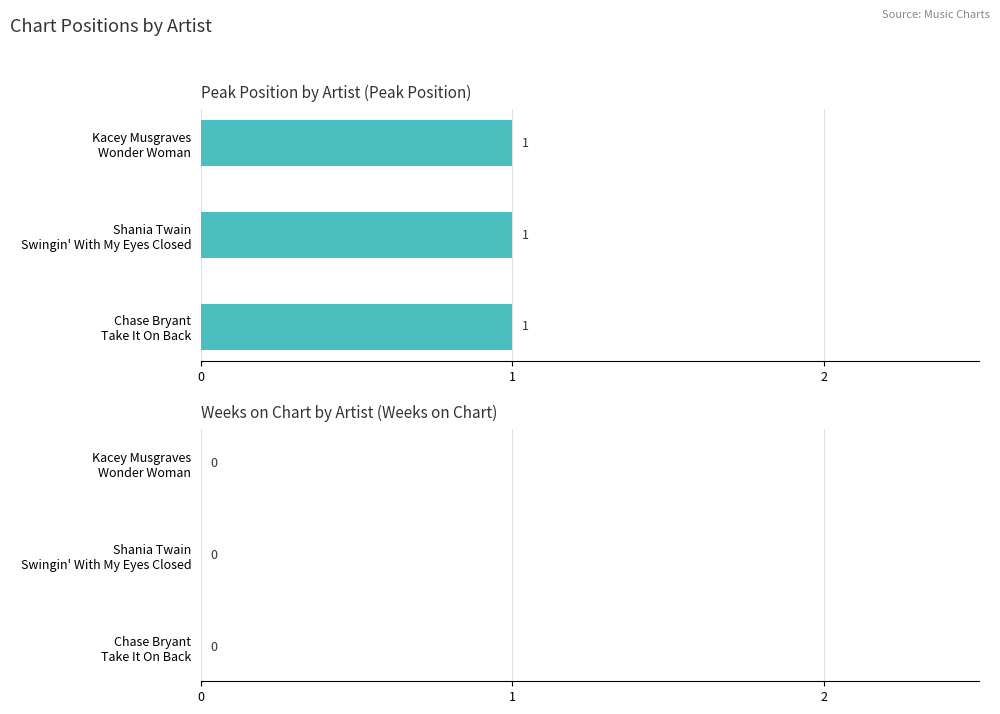

How many distinct data groups are displayed?

2